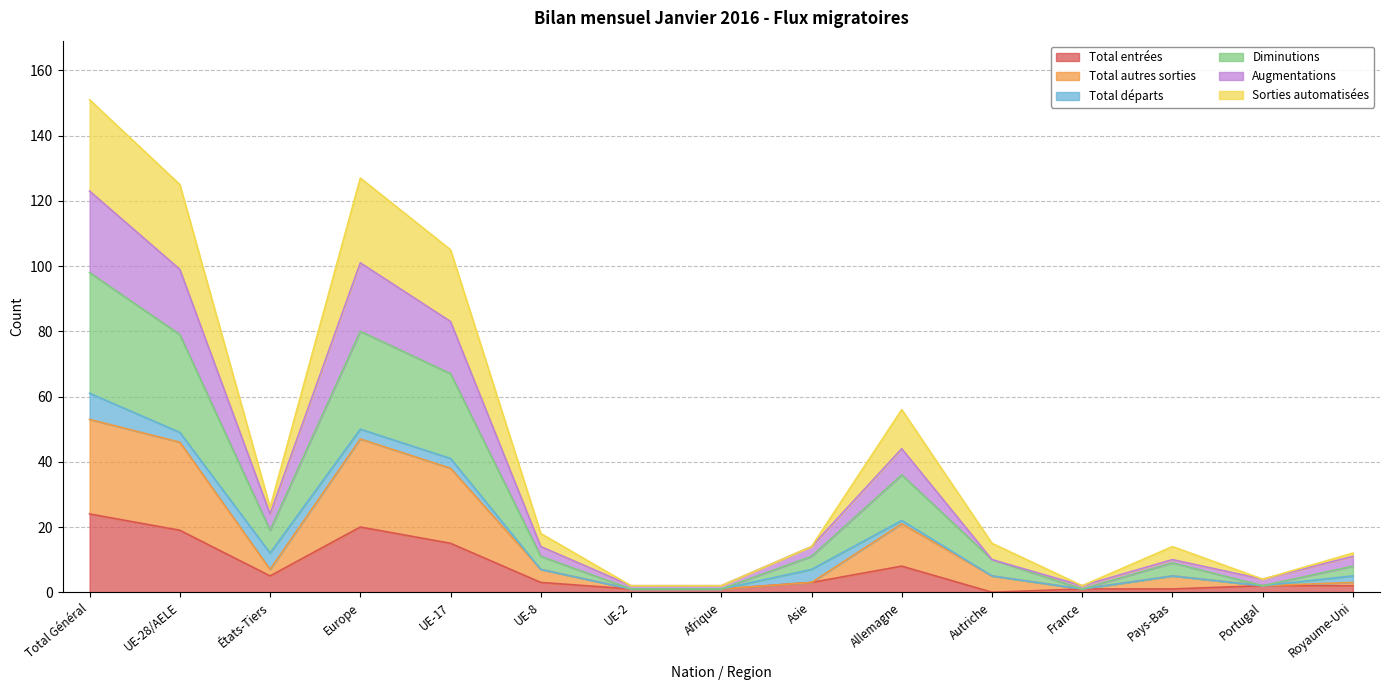

Is the value of Augmentations at États-Tiers greater than the value of Diminutions at Royaume-Uni?

Yes